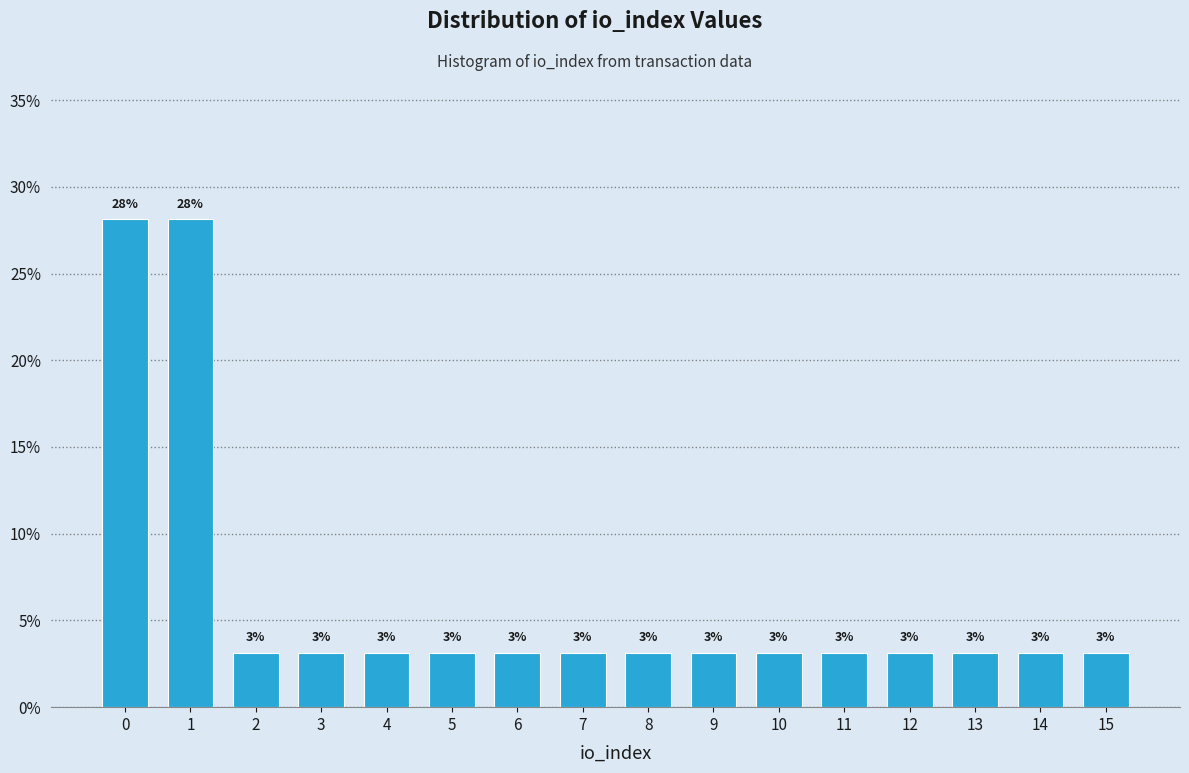

Does the chart contain any negative values?

No